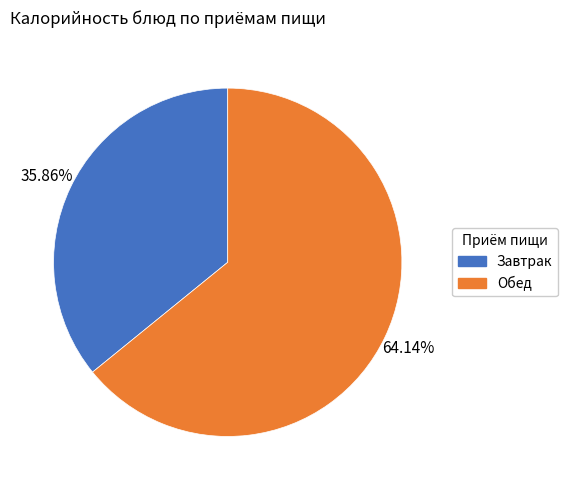

What is the smallest slice in the pie chart?

Завтрак